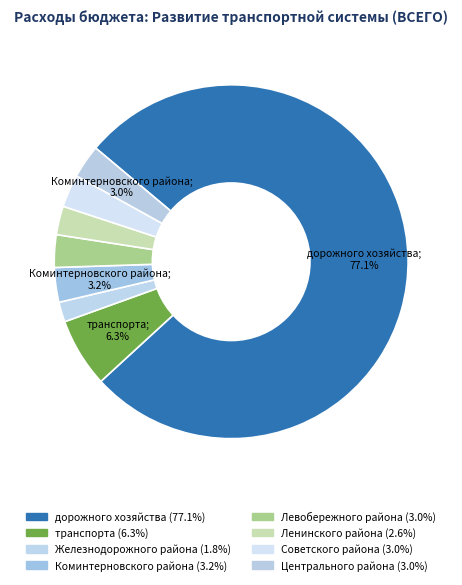

Rank the categories by value from highest to lowest.

Управление дорожного хозяйства, Управление транспорта, Управа Коминтерновского района, Управа Центрального района, Управа Советского района, Управа Левобережного района, Управа Ленинского района, Управа Железнодорожного района